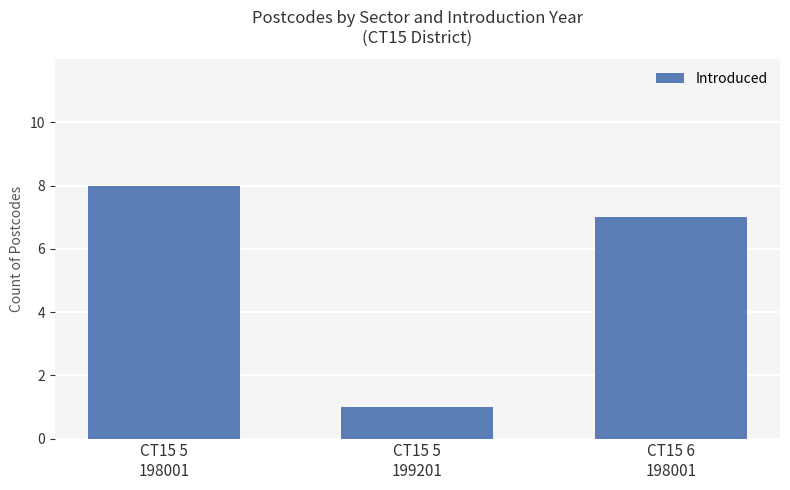

What is the average value?

5